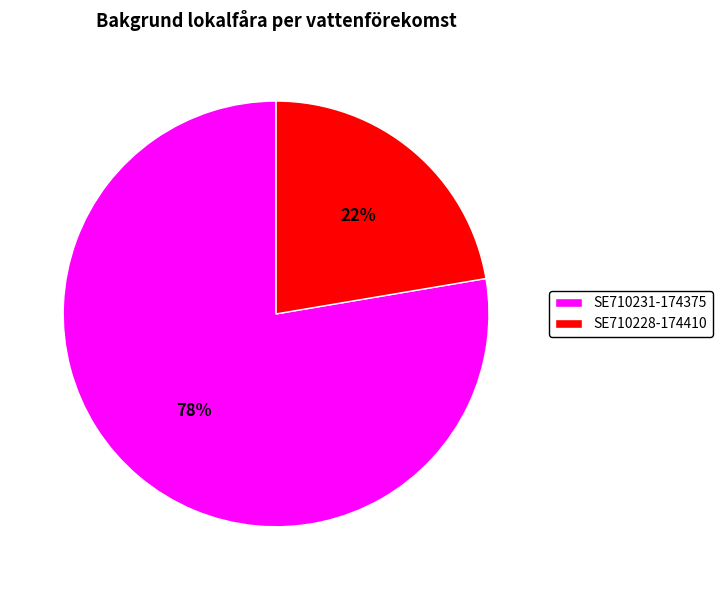

How many segments does this pie chart have?

2